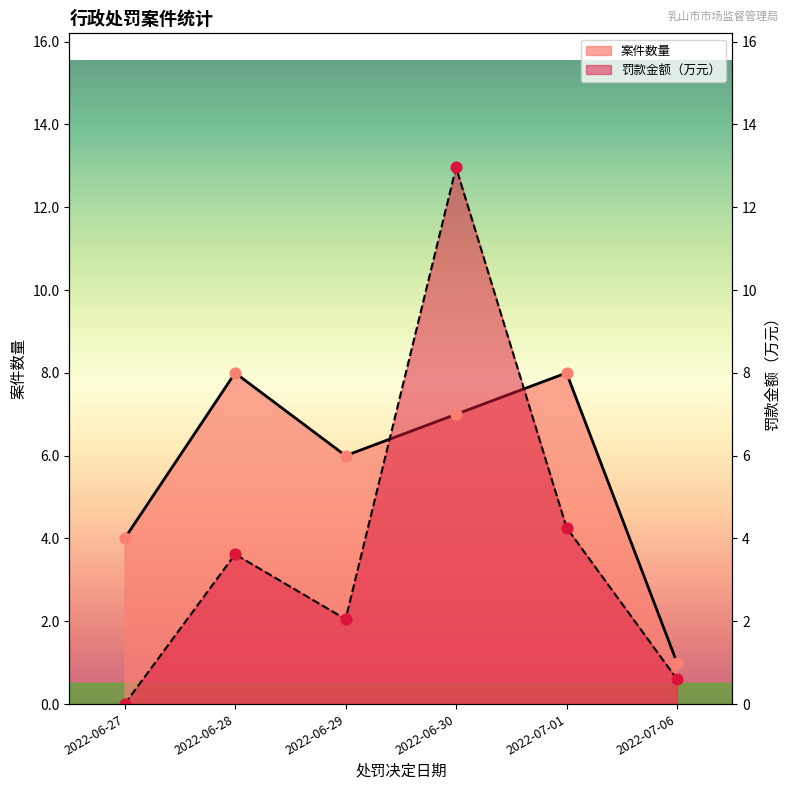

What are all the series names shown in the legend?

案件数量, 罚款金额（万元）